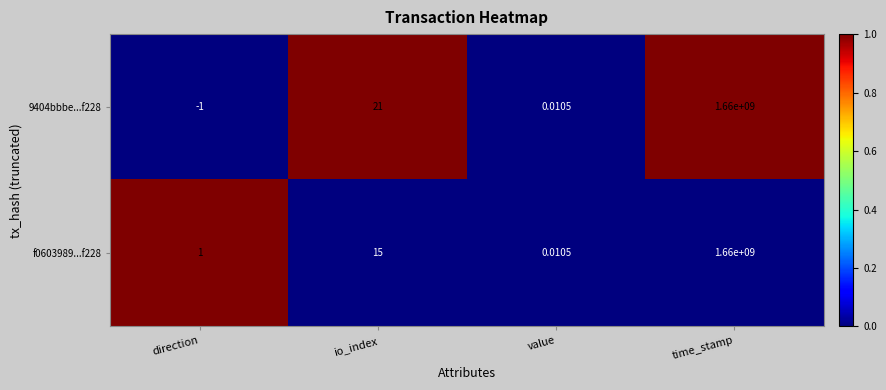

Which category has the highest value across all series?

time_stamp